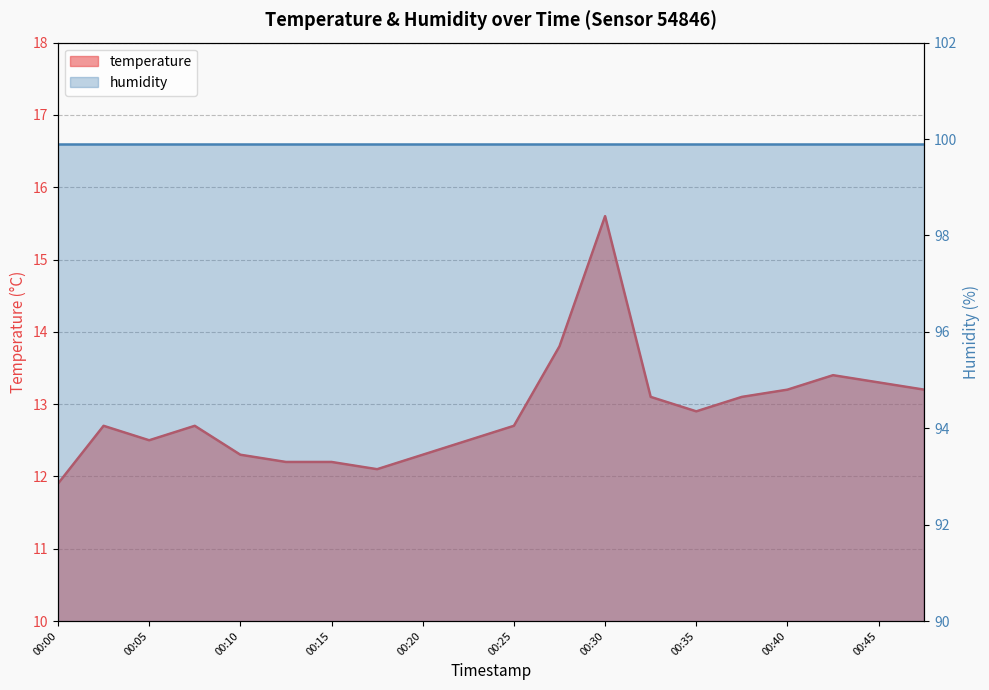

List the labels in order of value, largest first.

00:30, 00:27, 00:42, 00:45, 00:40, 00:47, 00:32, 00:37, 00:35, 00:03, 00:08, 00:25, 00:05, 00:22, 00:10, 00:20, 00:13, 00:15, 00:18, 00:00